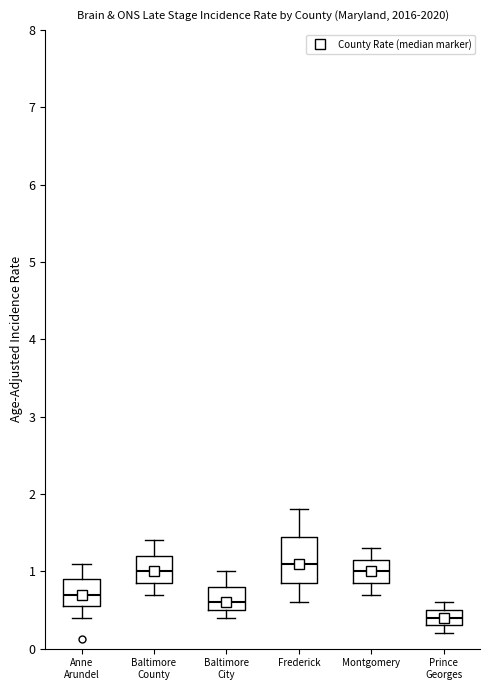

Comparing the boxes themselves (not the whiskers), which one is the tallest?

Frederick